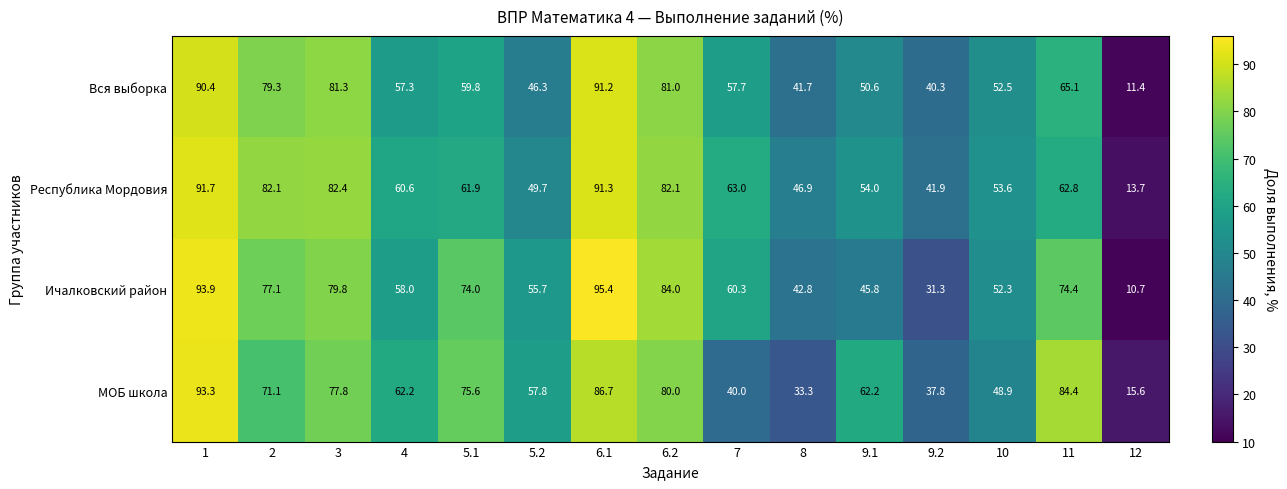

Which category has the lowest value across all series?

12